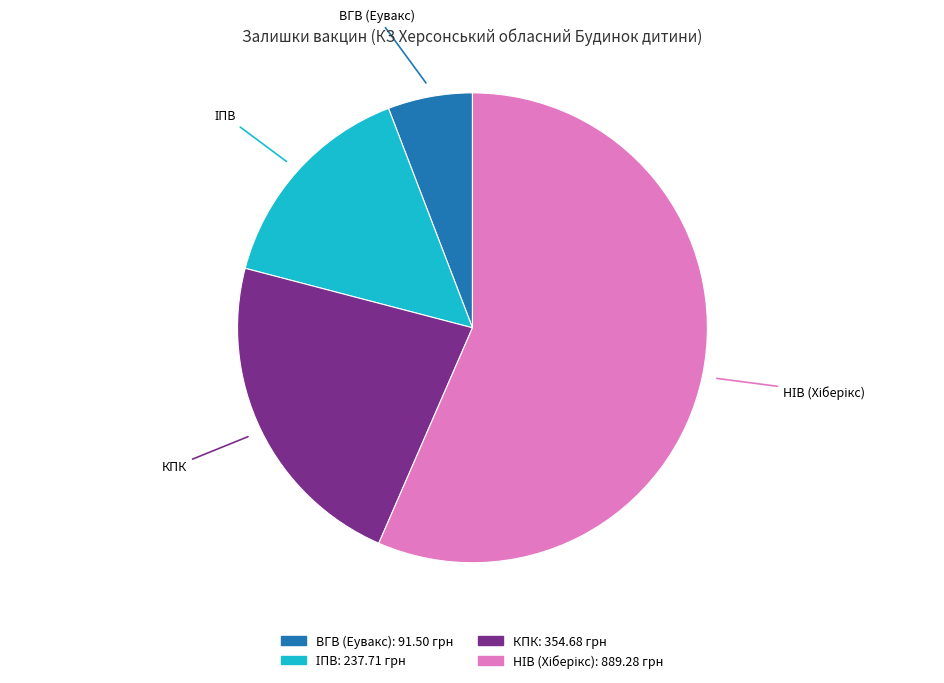

Which category has the smallest portion of the pie?

ВГВ (Еувакс)